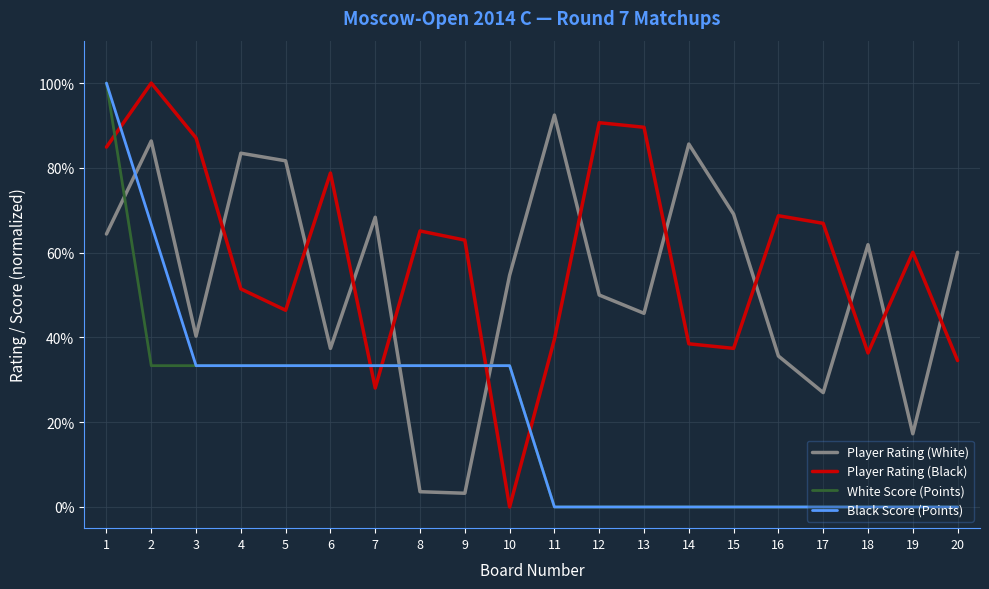

What is the total value across all series at 17?

93.9